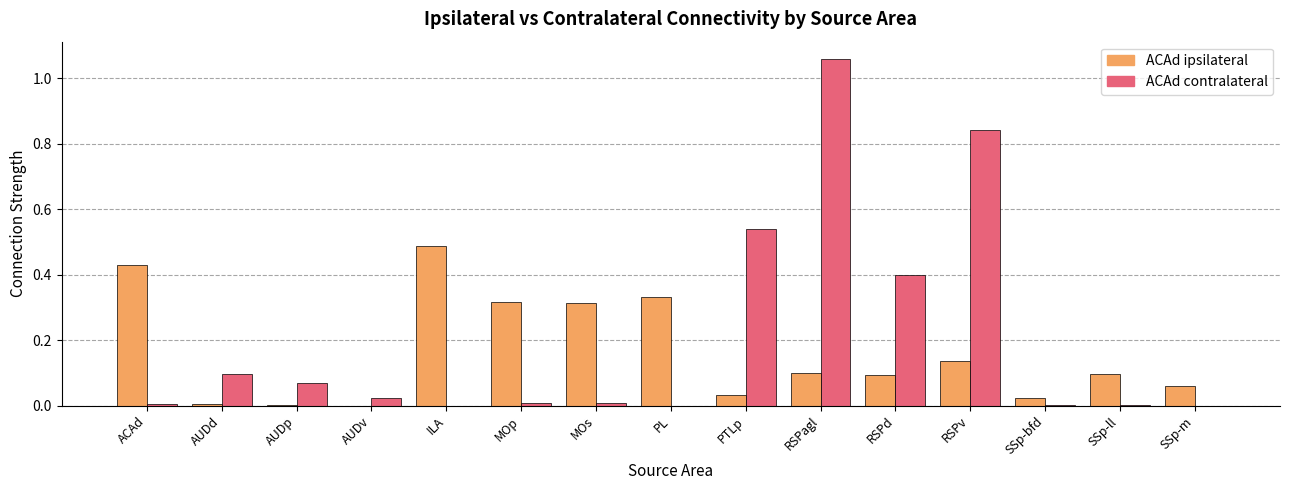

At which category is the sum across all series the highest?

RSPagl